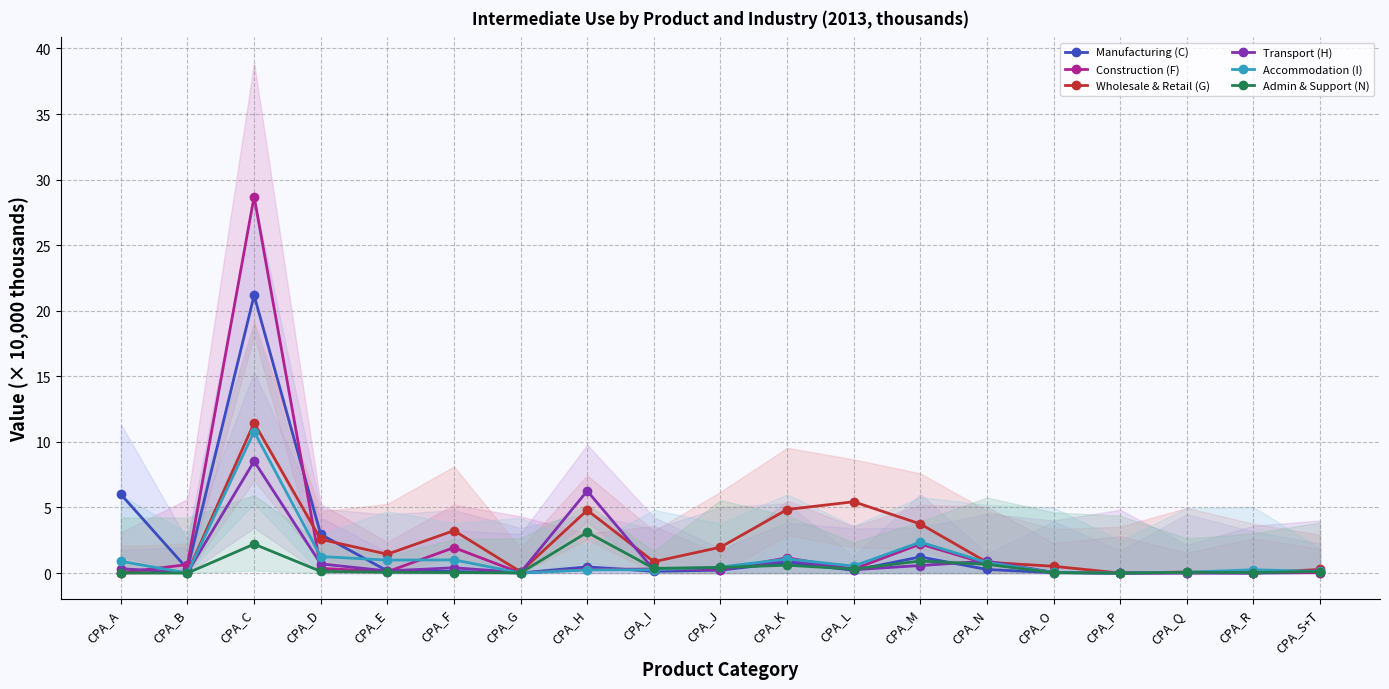

True or false: Construction (F) has more than 2 points higher than both neighbors.

True